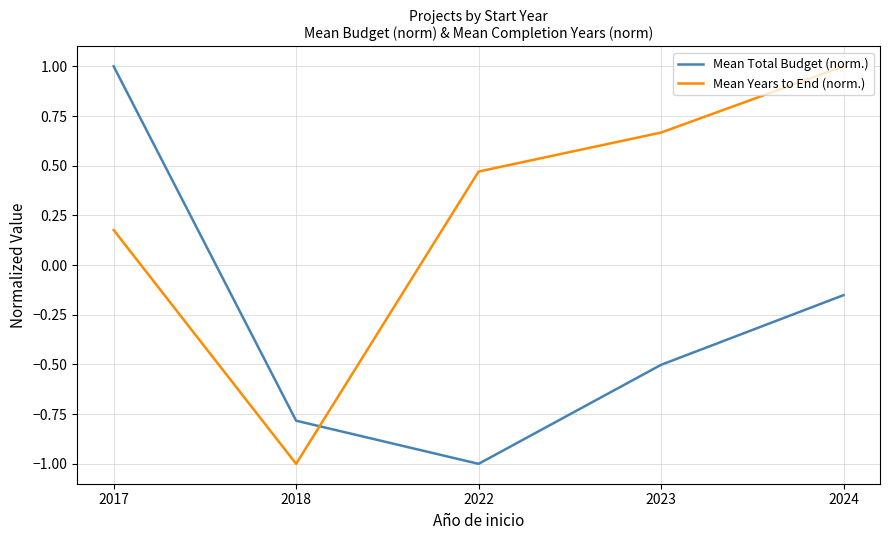

How many negative values does the Mean Total Budget (norm.) series have?

4